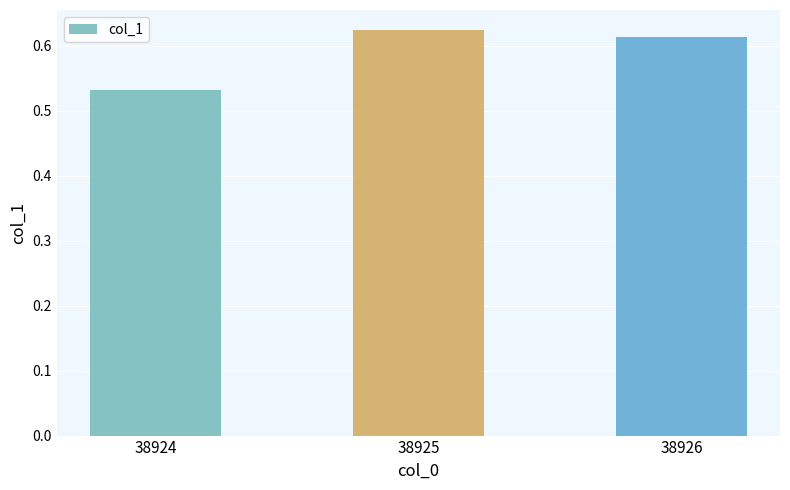

List the labels in order of value, largest first.

38925, 38926, 38924